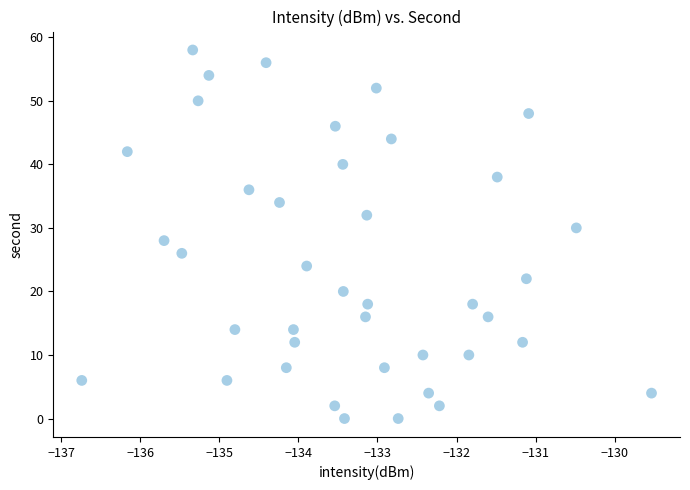

What is the range of Y values (max minus min)?

58